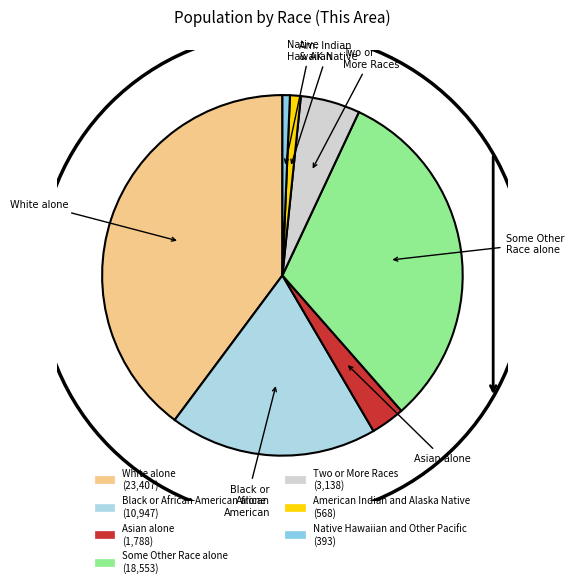

To the nearest percent, what is the average slice percentage?

14%